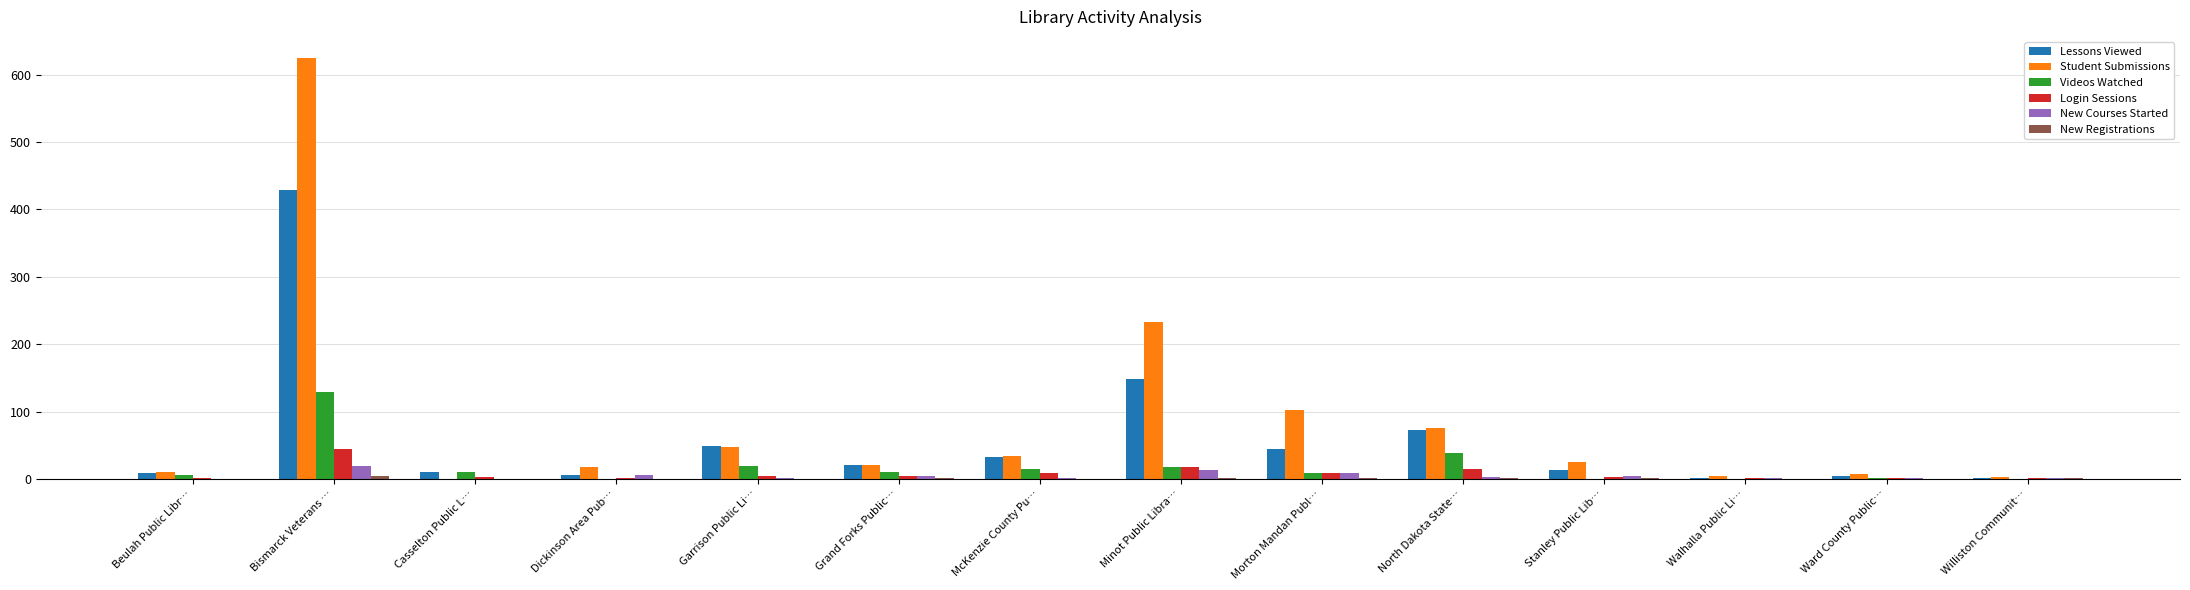

At which label does Login Sessions reach its peak?

Bismarck Veterans …